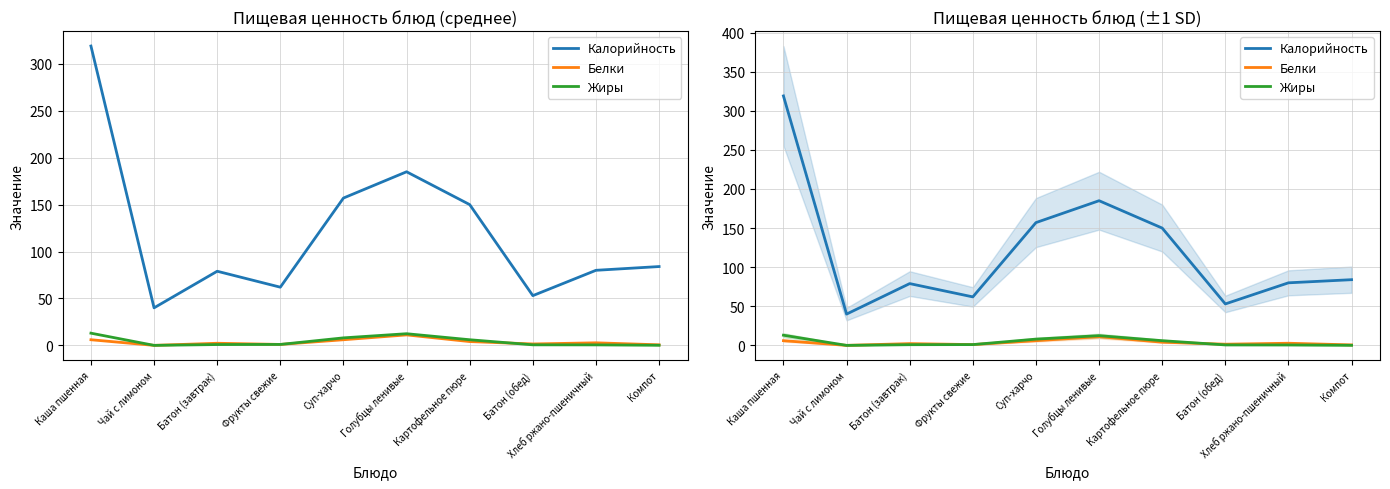

The Калорийность series shows 20.5 at Фрукты свежие. True or false?

False